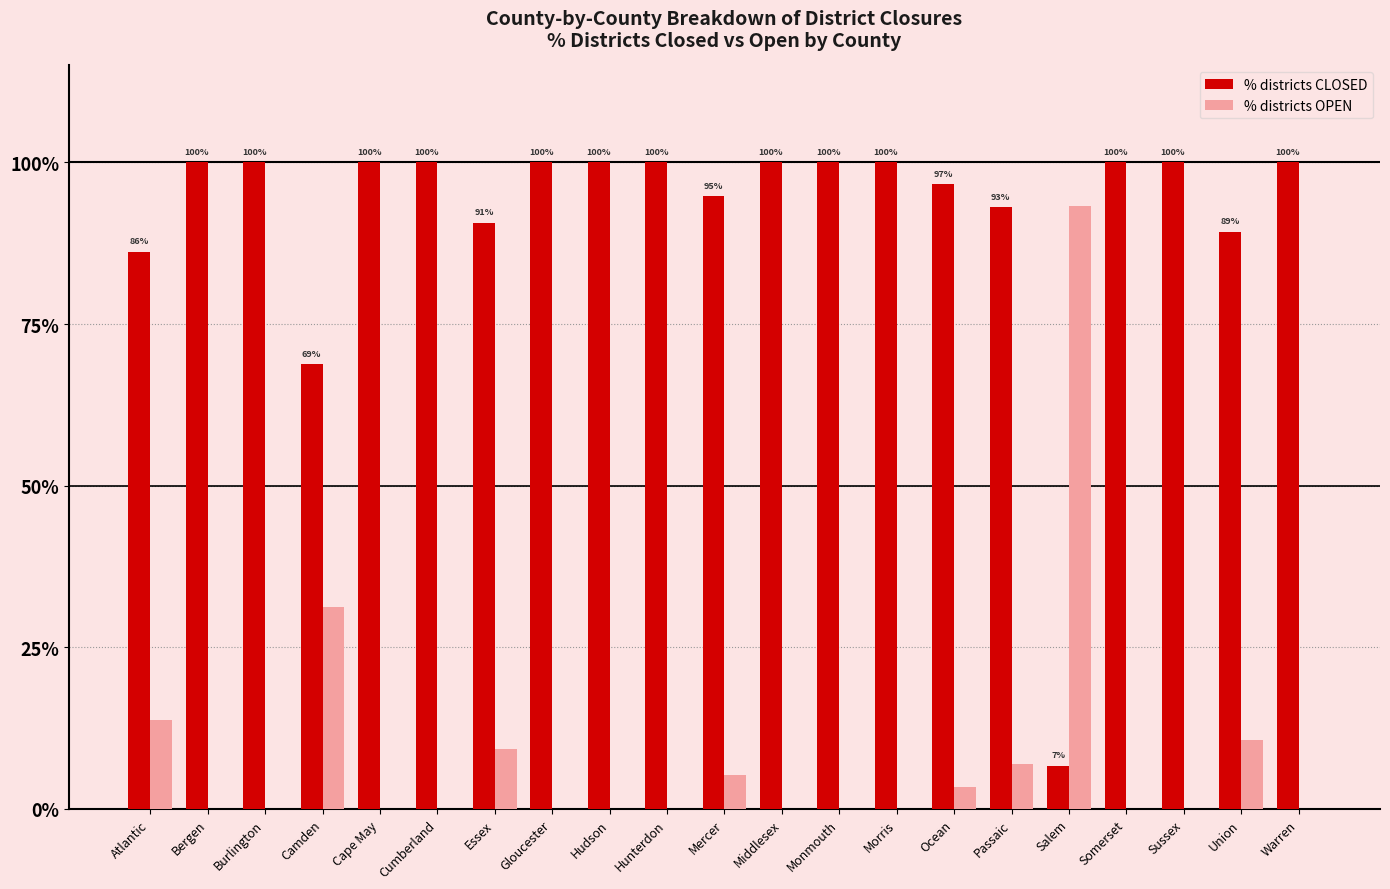

What are all the series names shown in the legend?

% districts CLOSED, % districts OPEN